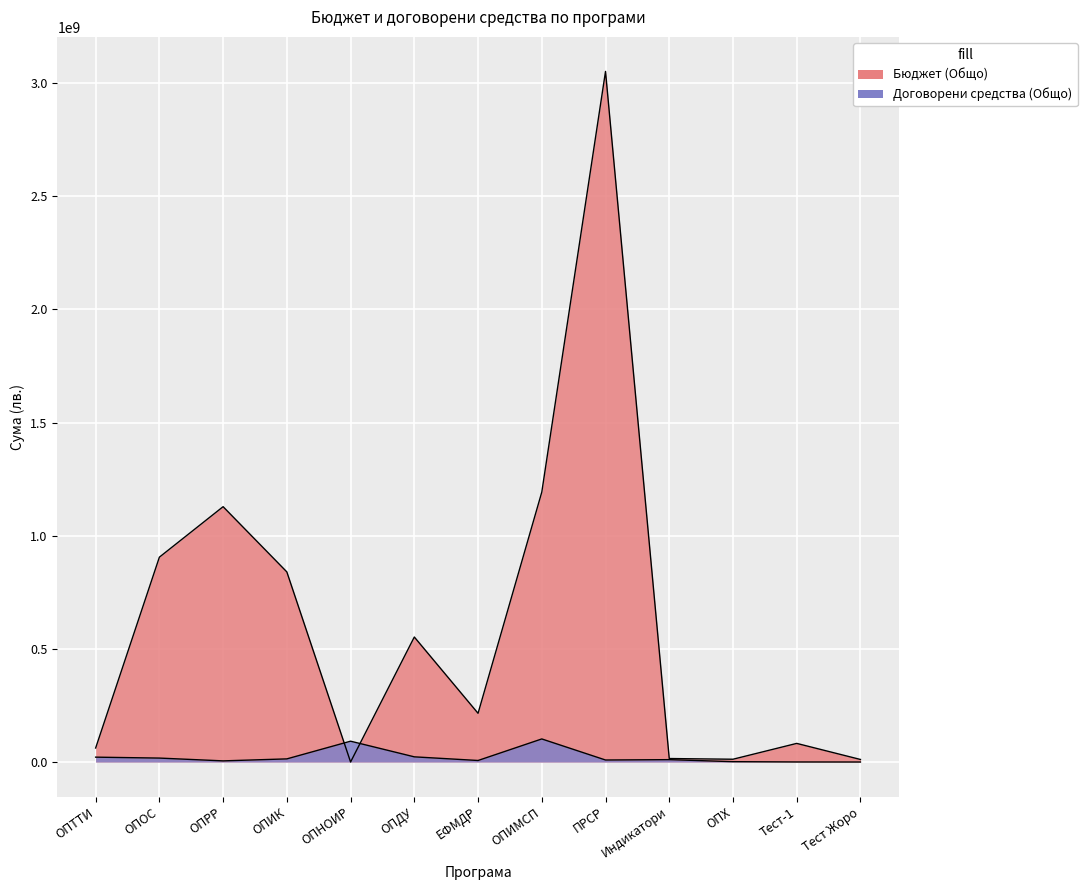

Between ОПОС and ОПИМСП, which series saw the biggest shift?

Бюджет (Общо)